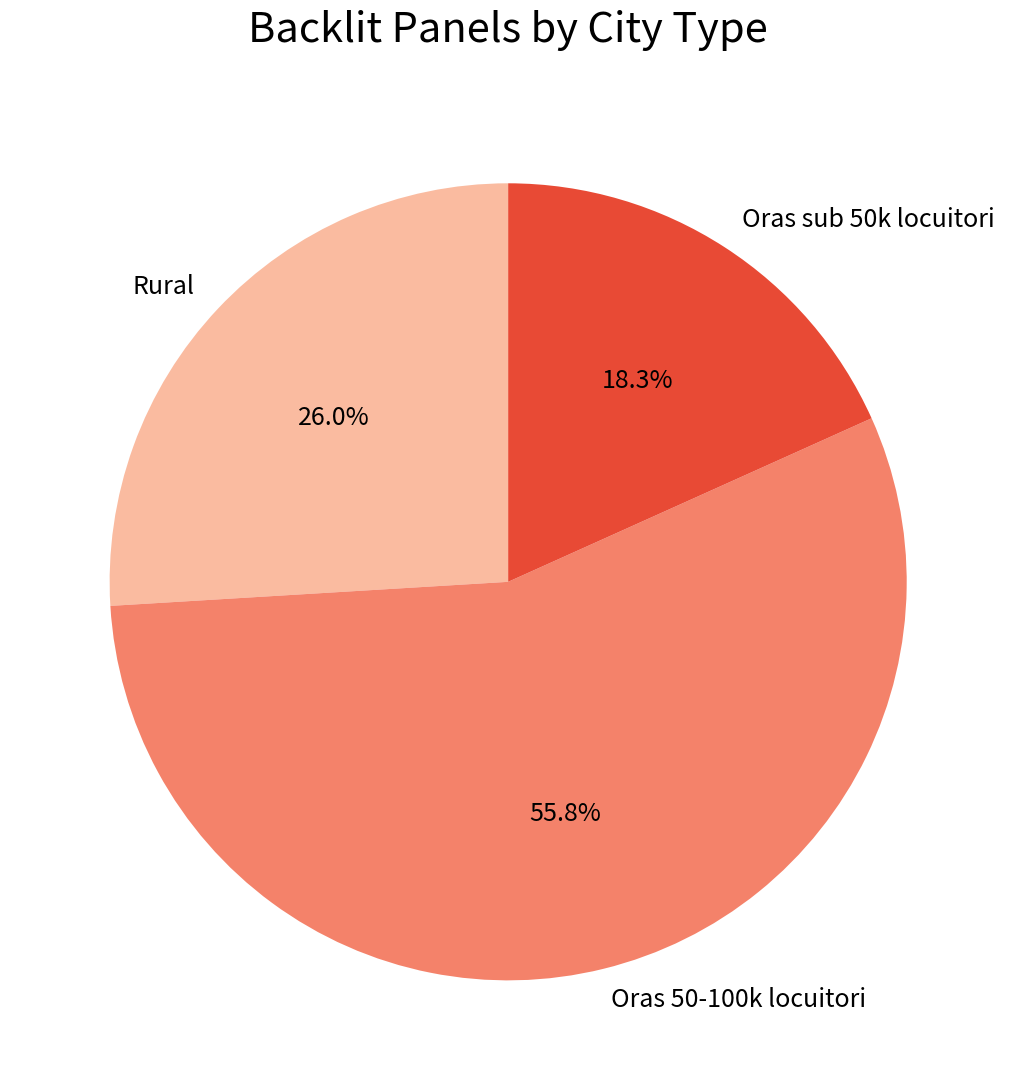

What is the ratio of the value at Oras sub 50k locuitori to the value at Oras 50-100k locuitori?

0.3